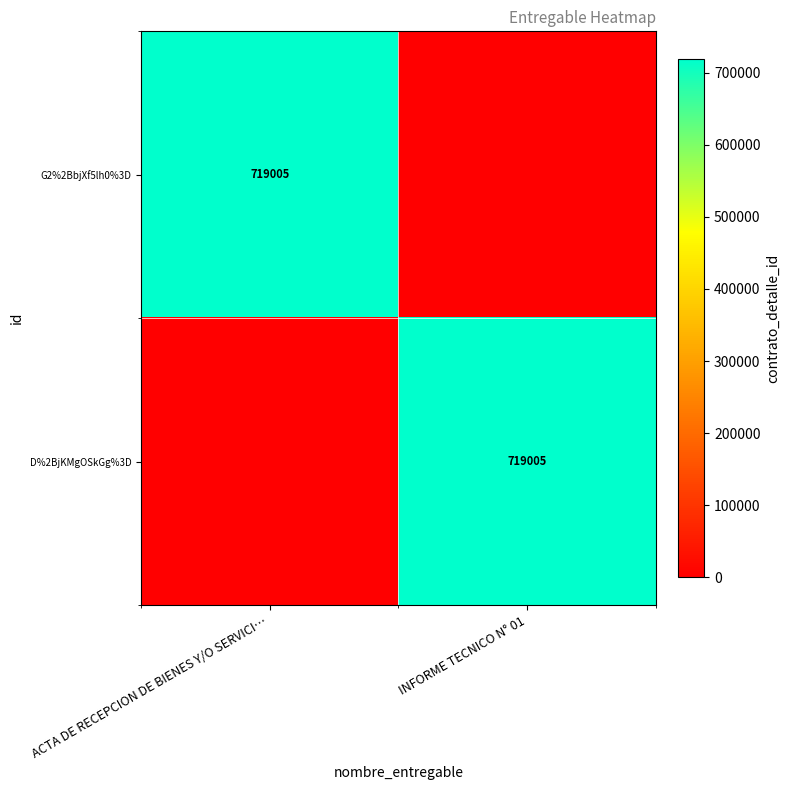

What is the difference between the highest and lowest values at ACTA DE RECEPCION DE BIENES Y/O SERVICI…?

719005